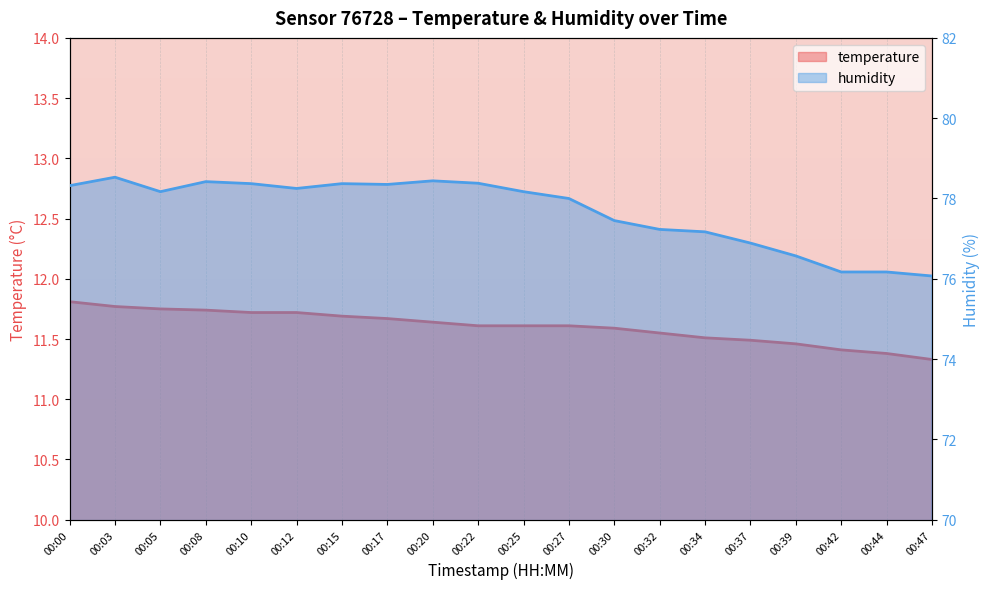

What is the minimum value for humidity?

76.1